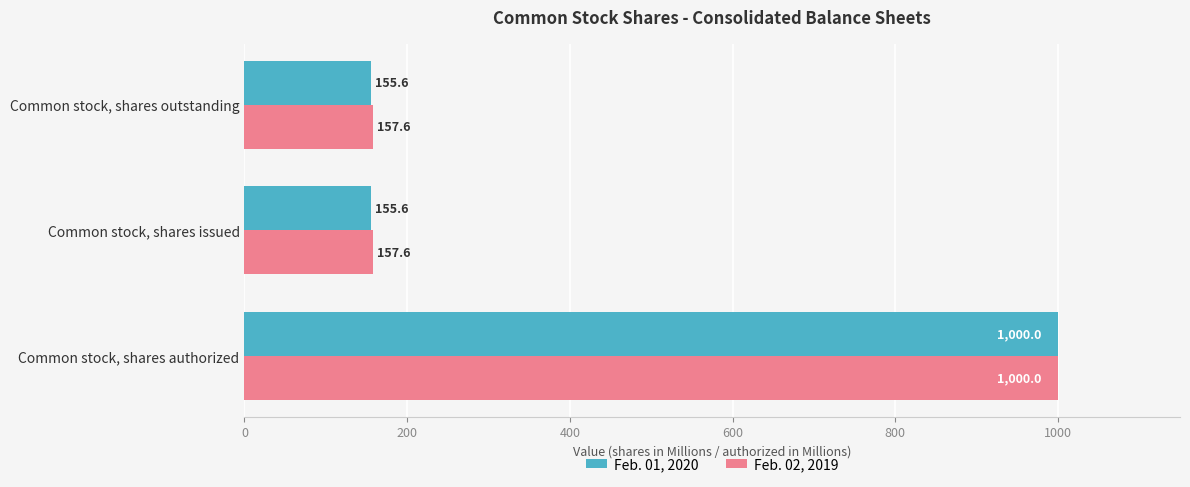

What is the sum of all Feb. 01, 2020 values?

1311.2